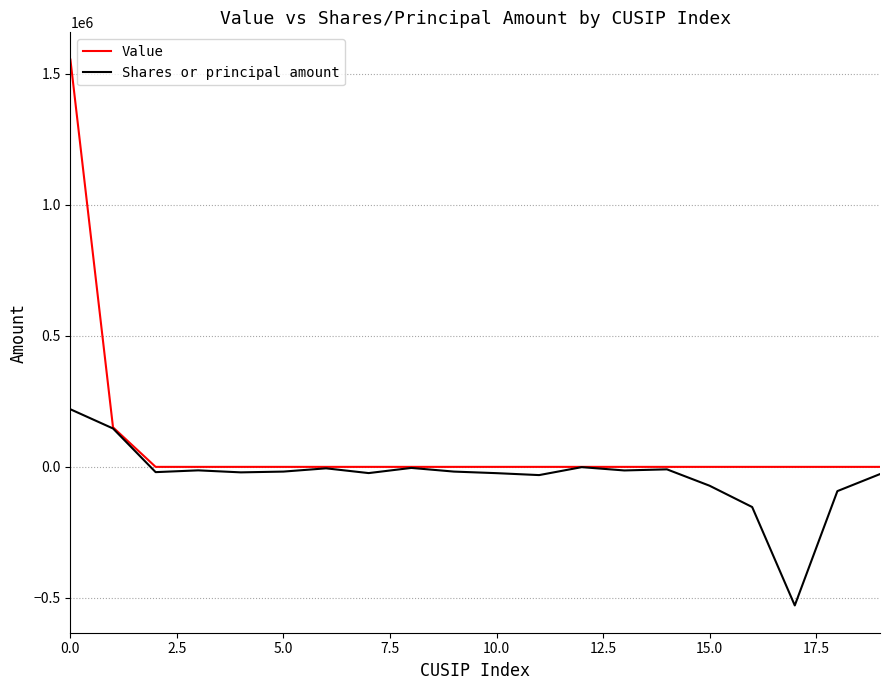

Which series has the largest range (max minus min)?

Value